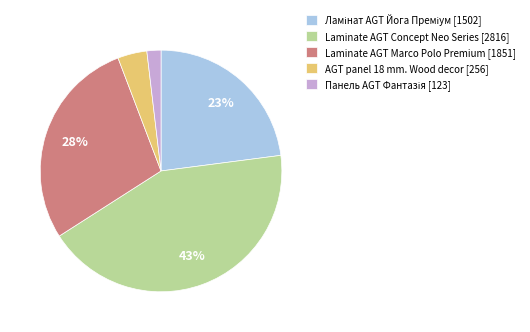

To the nearest percent, what portion does Laminate AGT Concept Neo Series [2816] represent?

43%